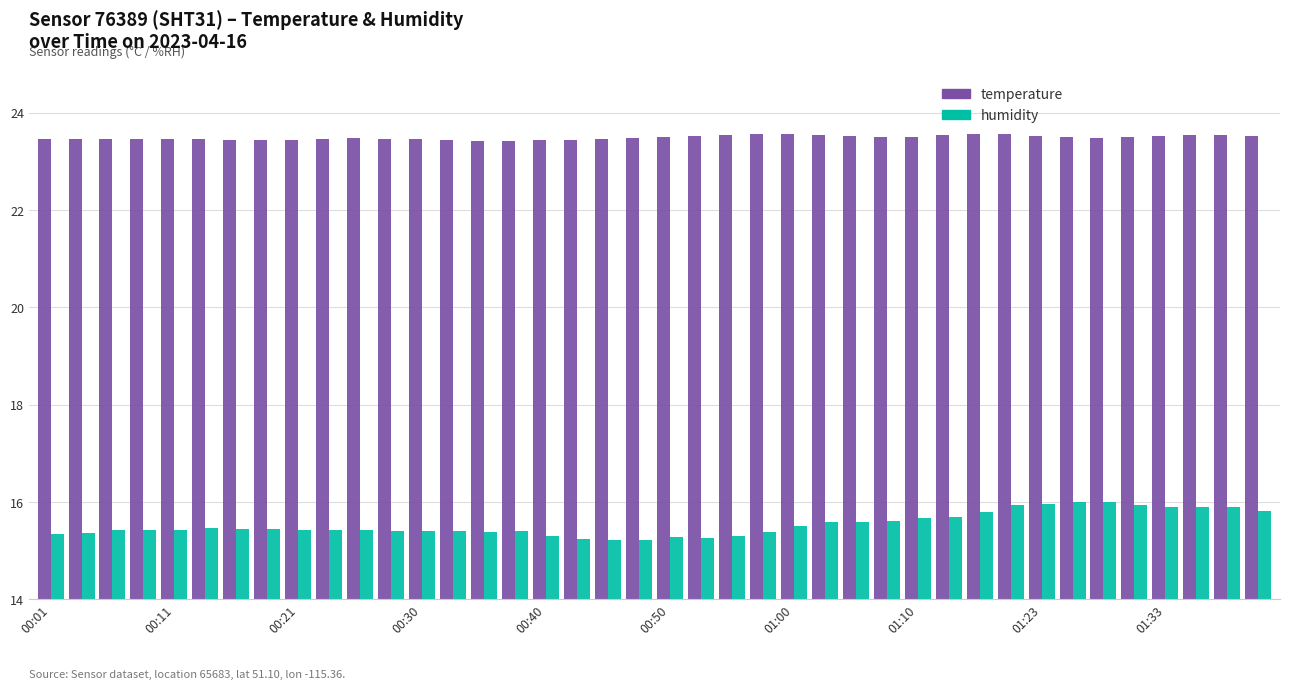

What is the sum of all humidity values?

621.6